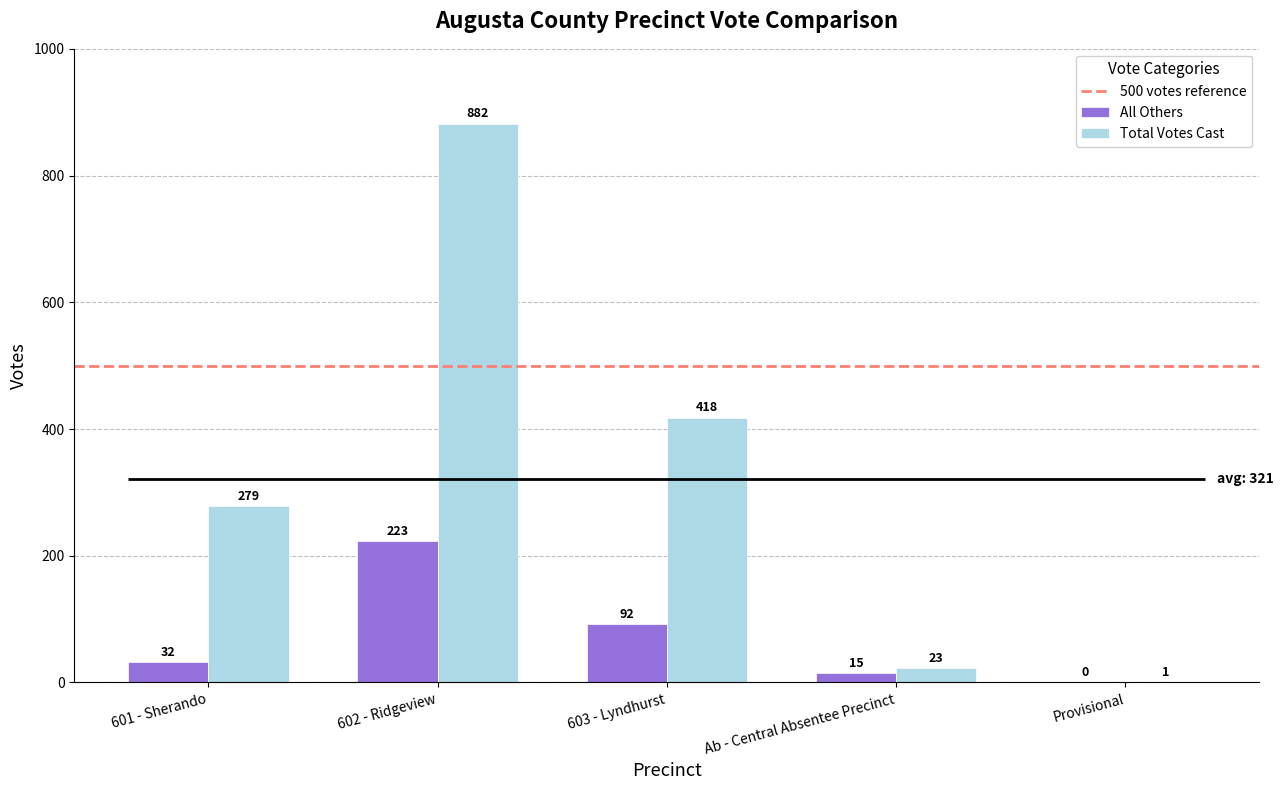

At which category is the sum across all series the highest?

602 - Ridgeview